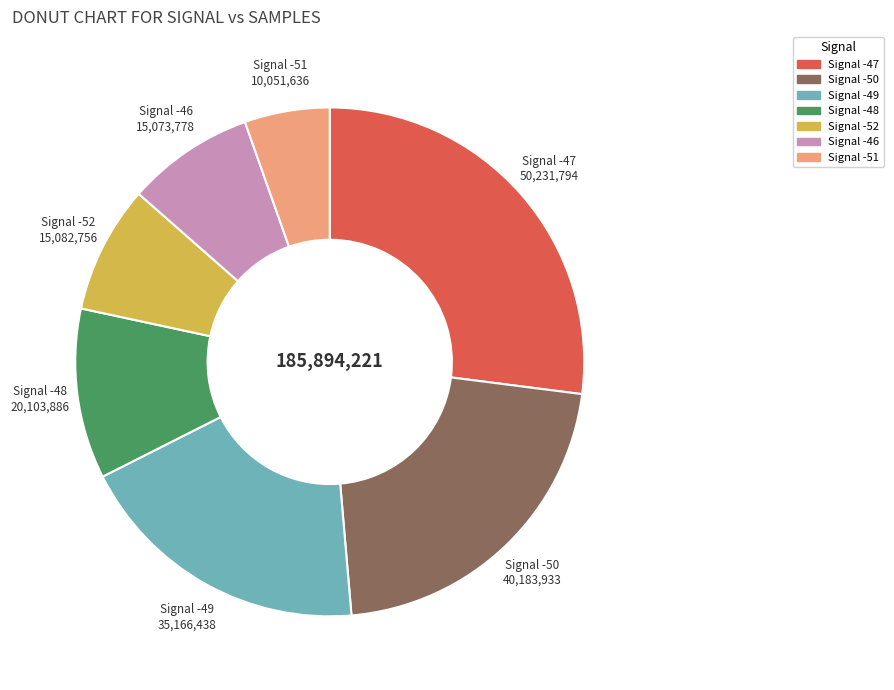

Count the number of slices in the pie.

7